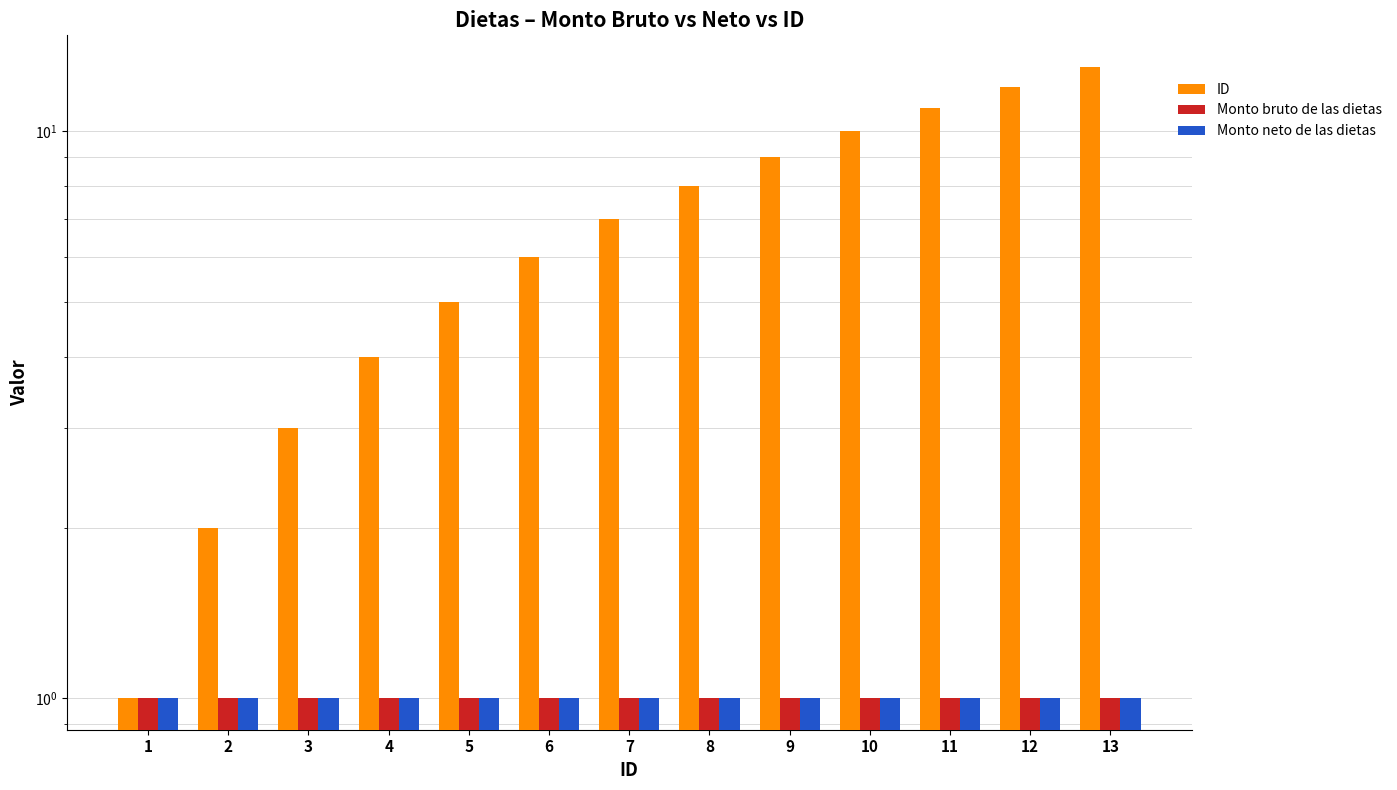

Are the bars horizontal?

No